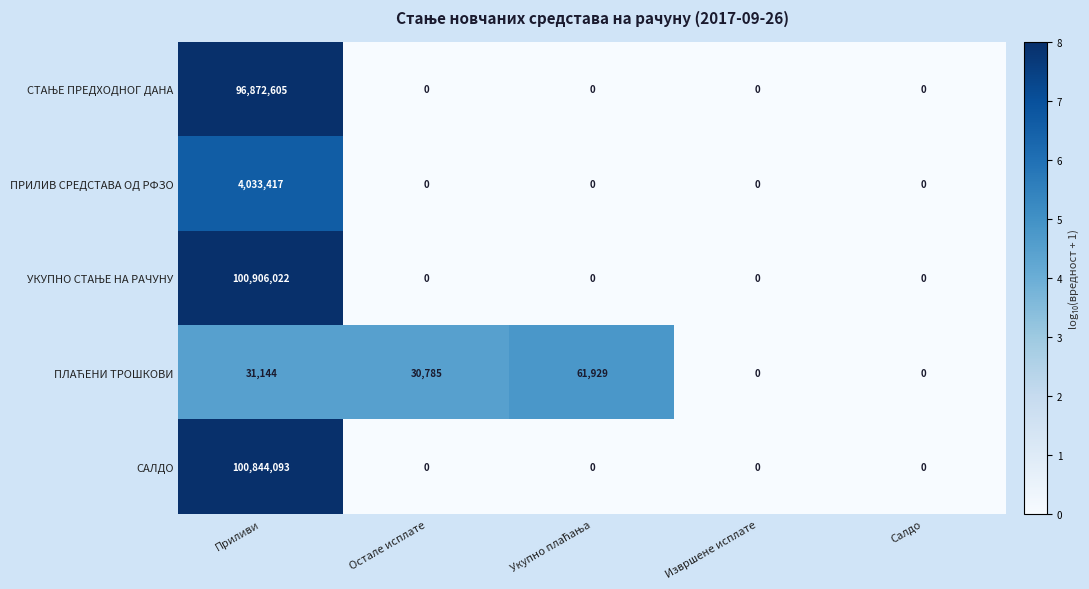

What is the difference between the maximum and minimum values in the ПРИЛИВ СРЕДСТАВА ОД РФЗО series?

4033417